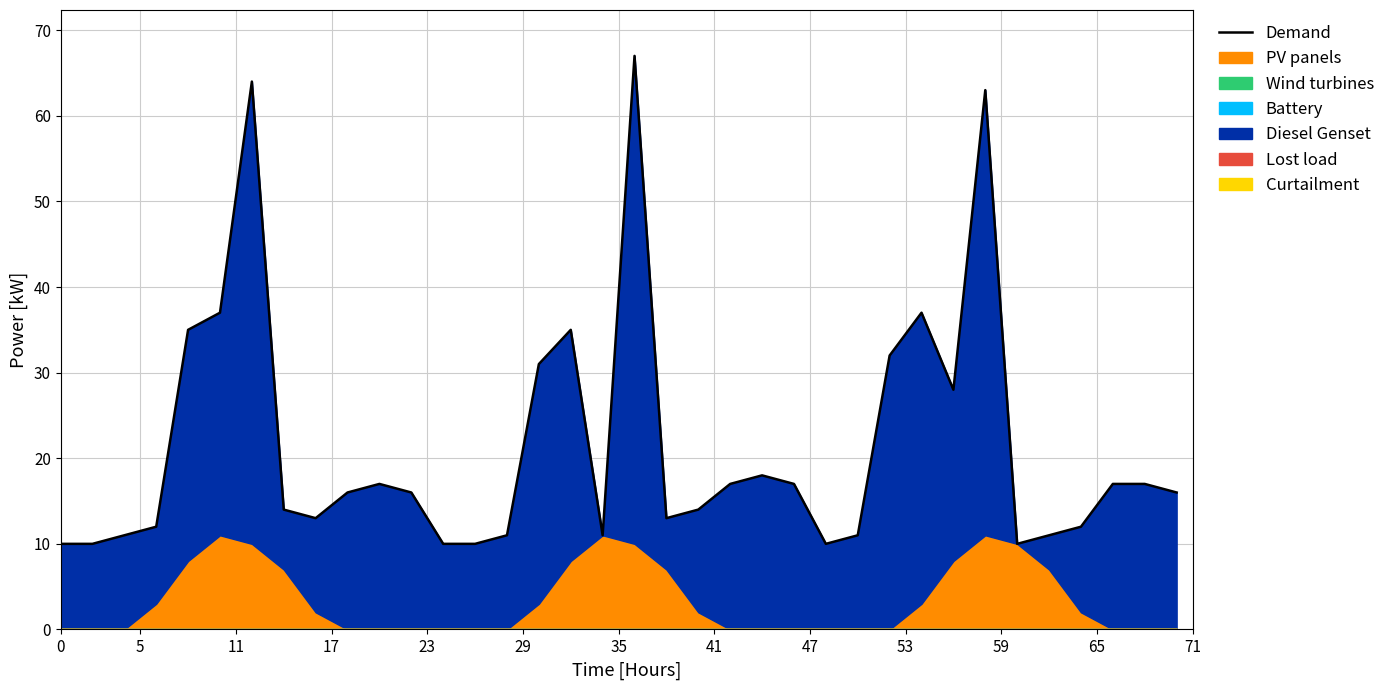

Reading left to right, transcribe all the data shown in this chart.

10	10	11	12	35	37	64	14	13	16	17	16	10	10	11	31	35	11	67	13	14	17	18	17	10	11	32	37	28	63	10	11	12	17	17	16